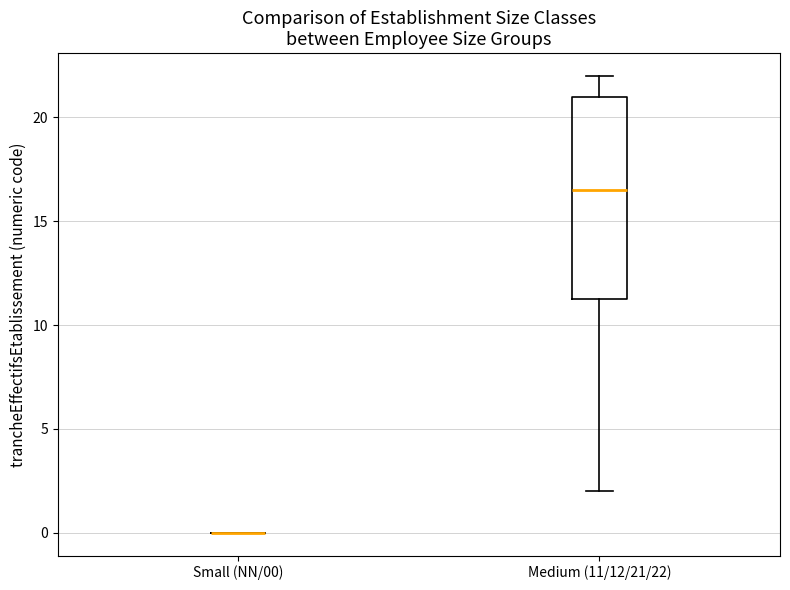

Reading left to right, transcribe this box plot: for each box, give where its median line is, the range the box spans, and where its two whiskers end, as read against the y-axis. The values are not printed on the chart, so give them approximately, as read against the axis.

Small (NN/00): box collapsed to a line at 0.0, whiskers 0.0 to 0.0
Medium (11/12/21/22): median 16.5, box 11.5 to 21.0, whiskers 2.0 to 22.0